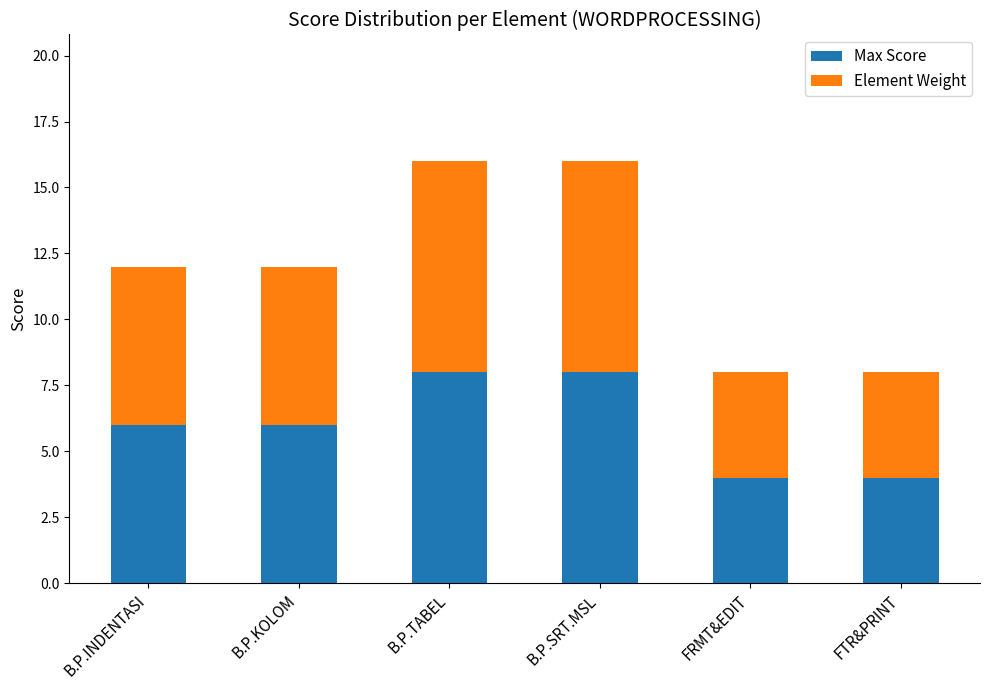

What is the difference between the second highest and minimum values in the Max Score series?

4